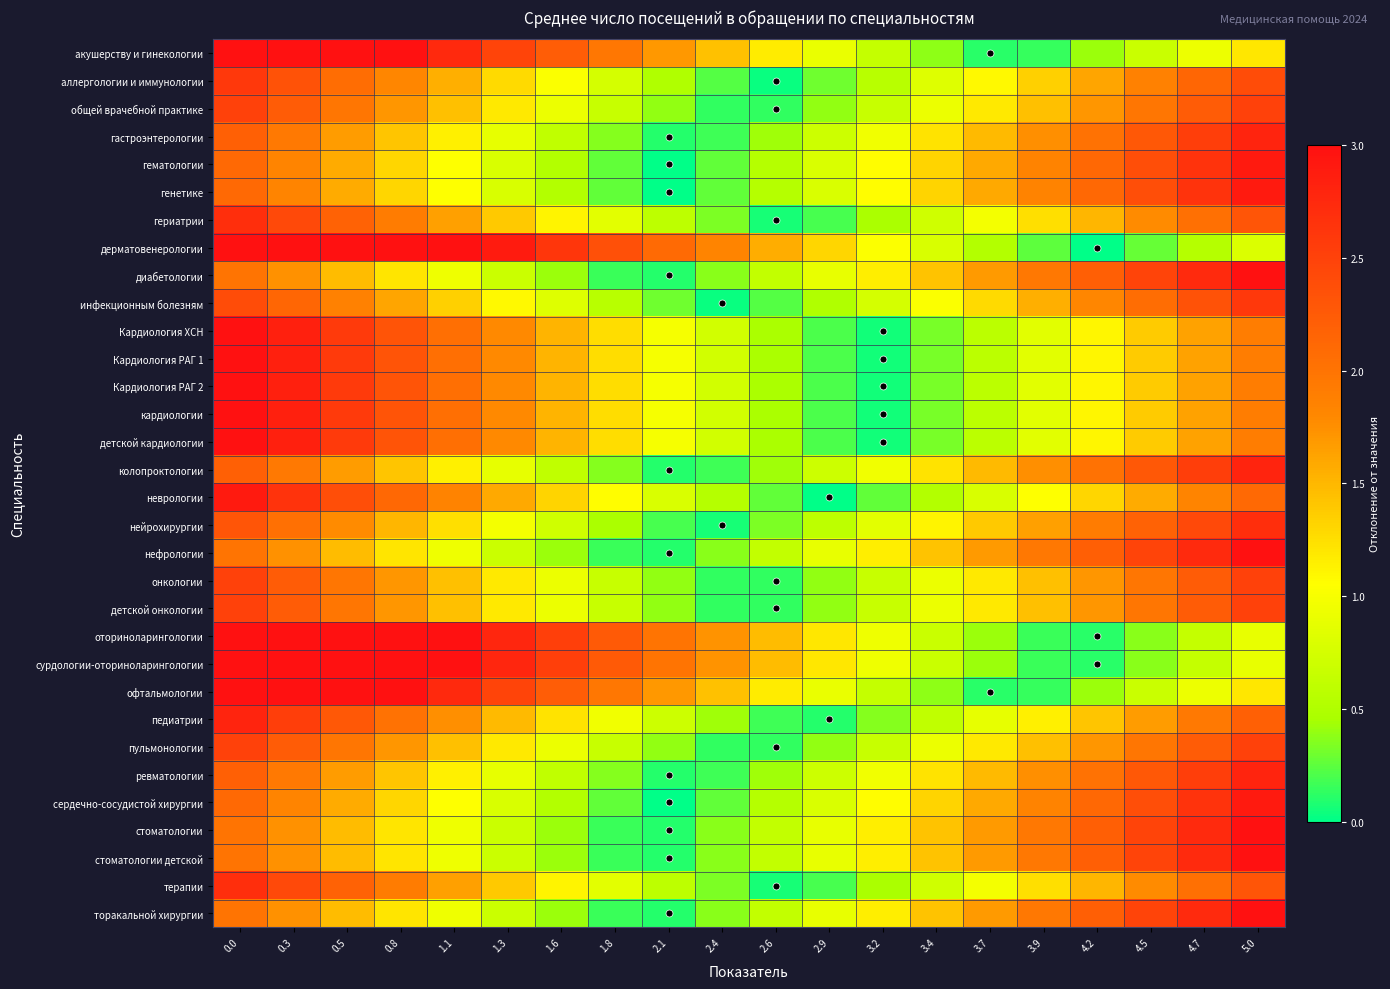

Between 2.4 and 3.2, which series saw the biggest shift?

акушерству и гинекологии